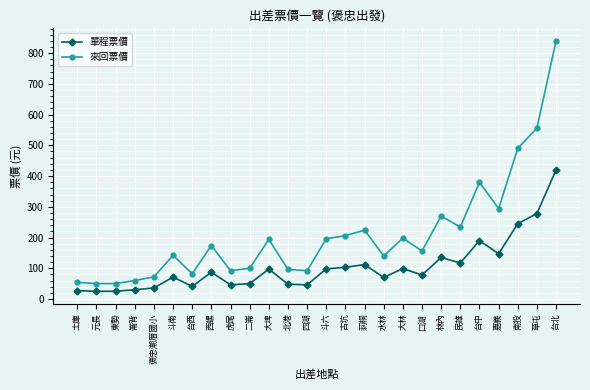

How many lines are shown in the chart?

2